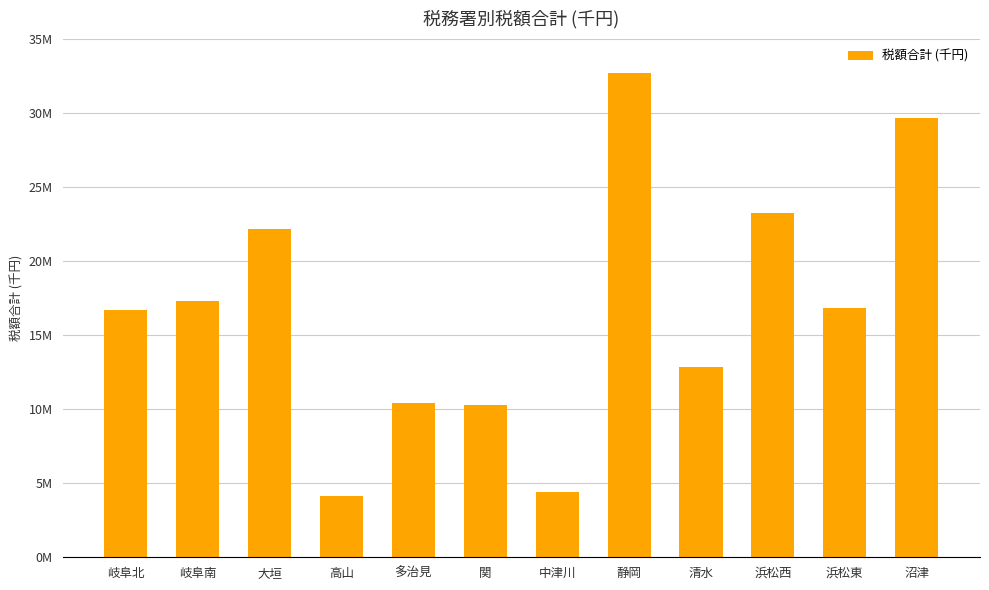

What is the ratio of the value at 岐阜南 to the value at 高山?

4.2